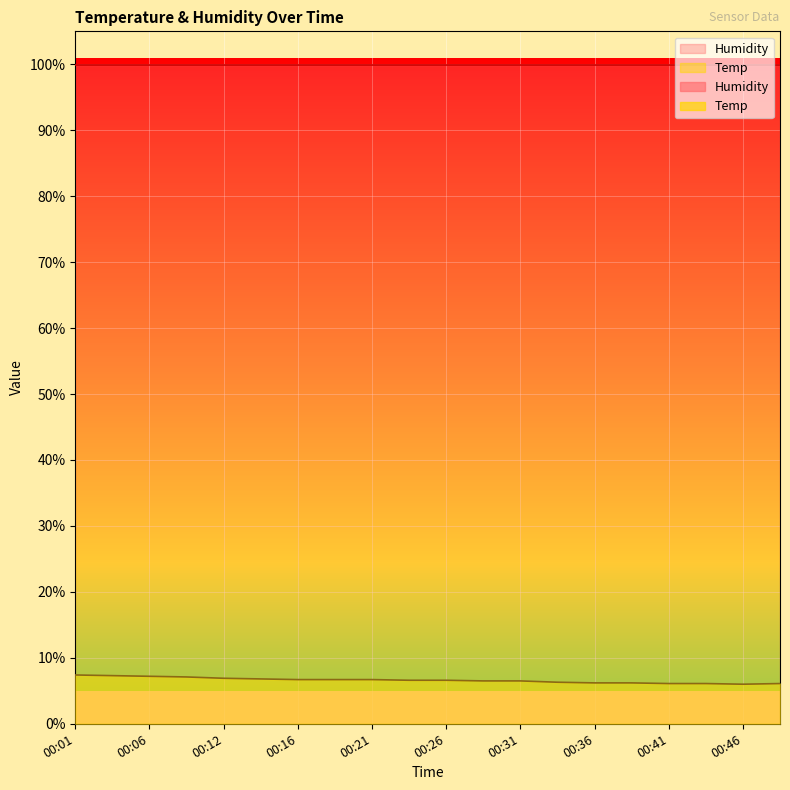

Is it true that the value at 00:08 is 7.1?

True